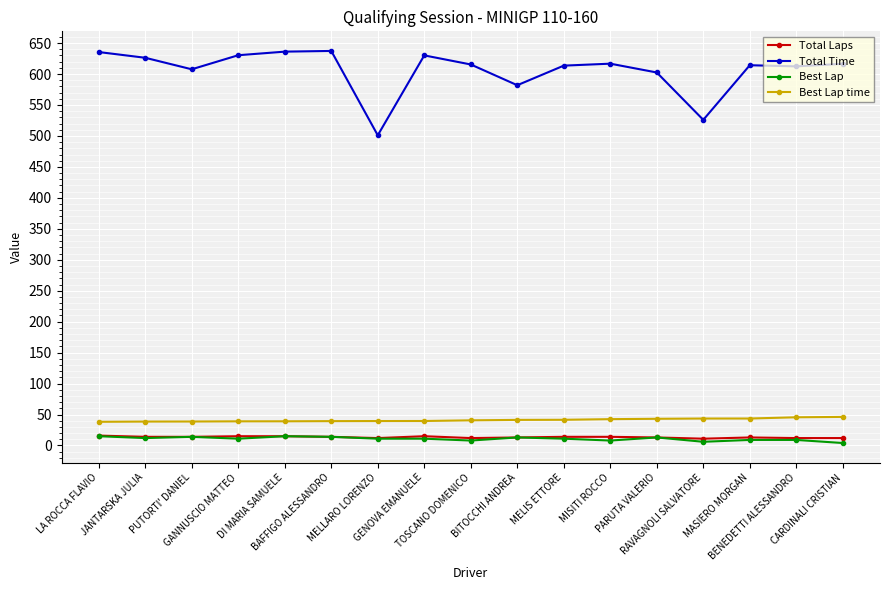

At how many categories does at least one series exceed 291?

17